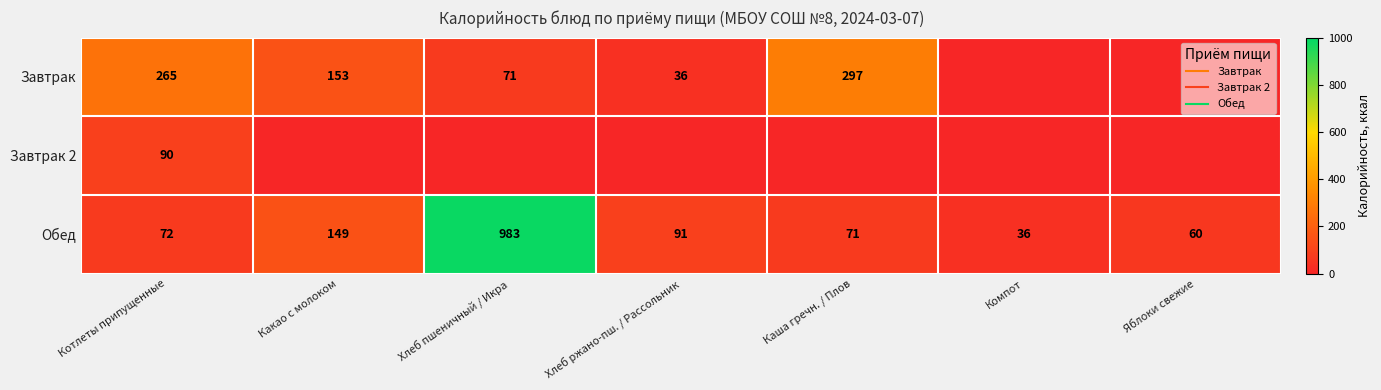

Rank the categories by Завтрак value from lowest to highest.

Компот, Яблоки свежие, Хлеб ржано-пш. / Рассольник, Хлеб пшеничный / Икра, Какао с молоком, Котлеты припущенные, Каша гречн. / Плов